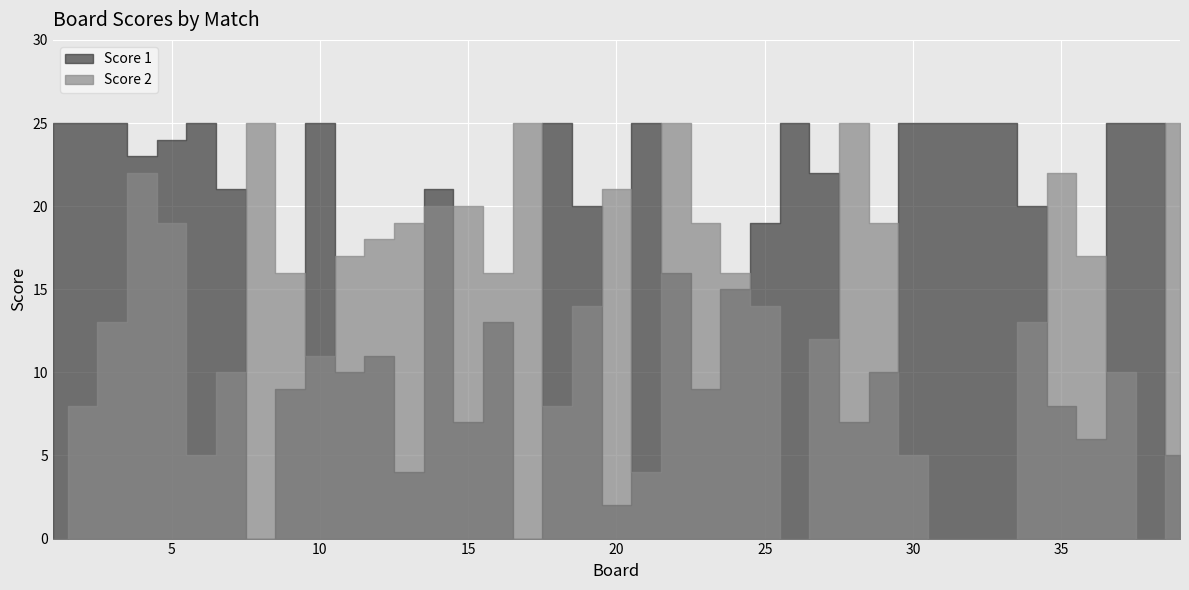

What is the difference between the second highest and minimum values in the Score 2 series?

25